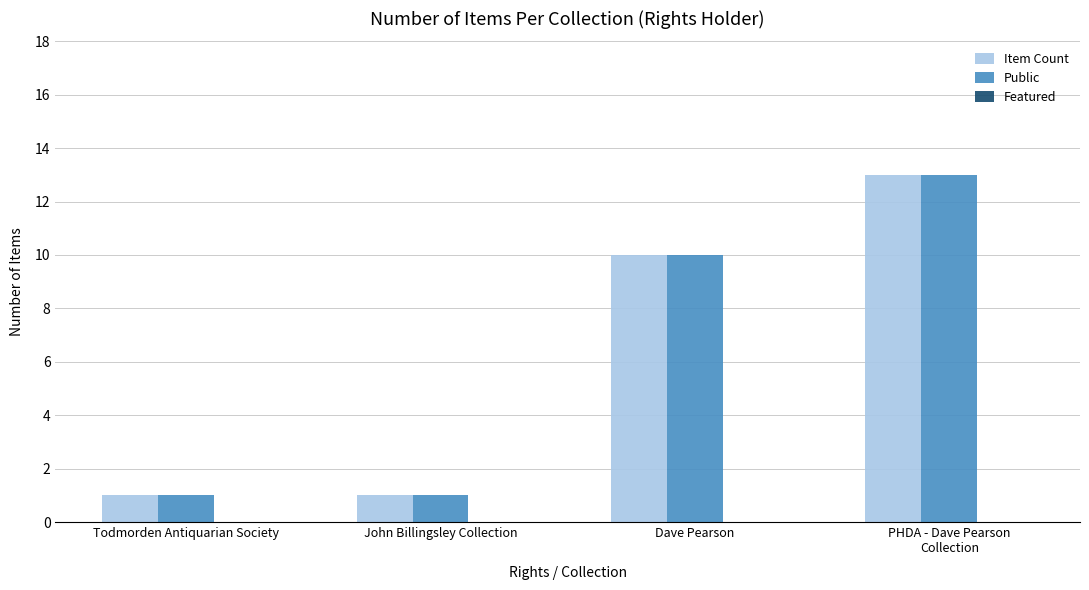

What is the sum of all Public values?

25